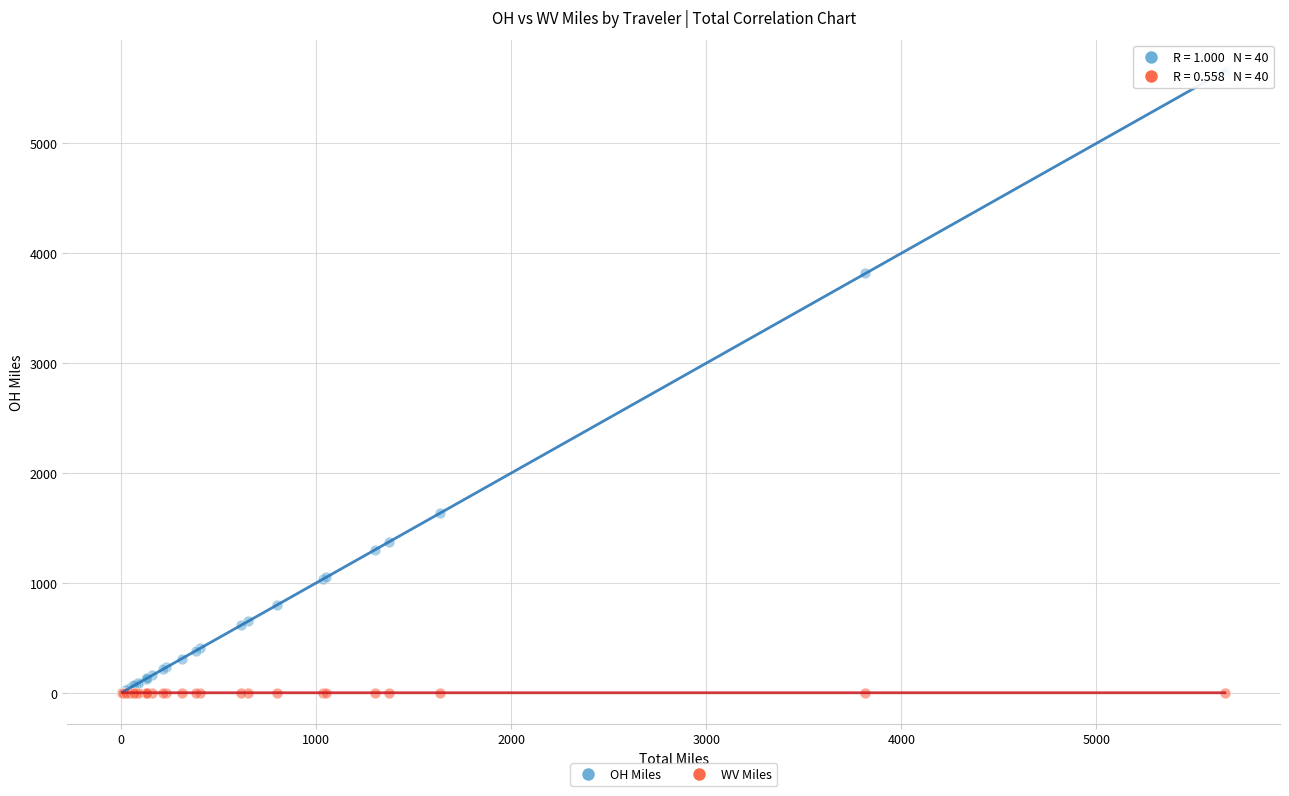

In the OH Miles series, what Y value is closest to 2832?

3815.8